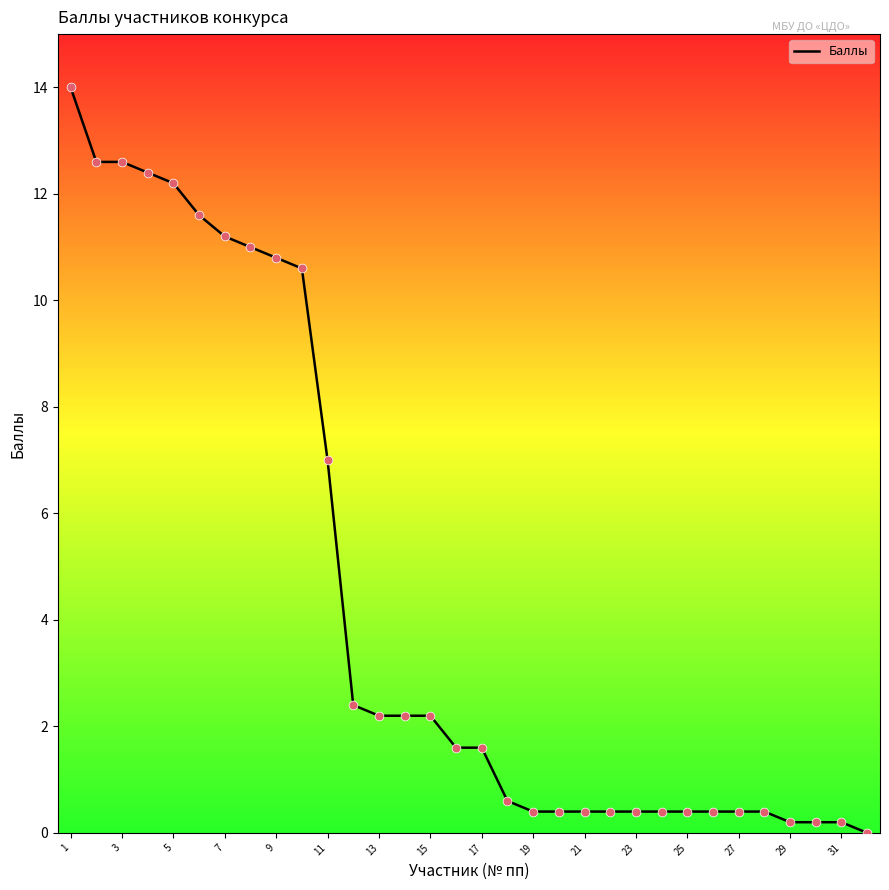

What is the maximum value shown in the chart?

14.0